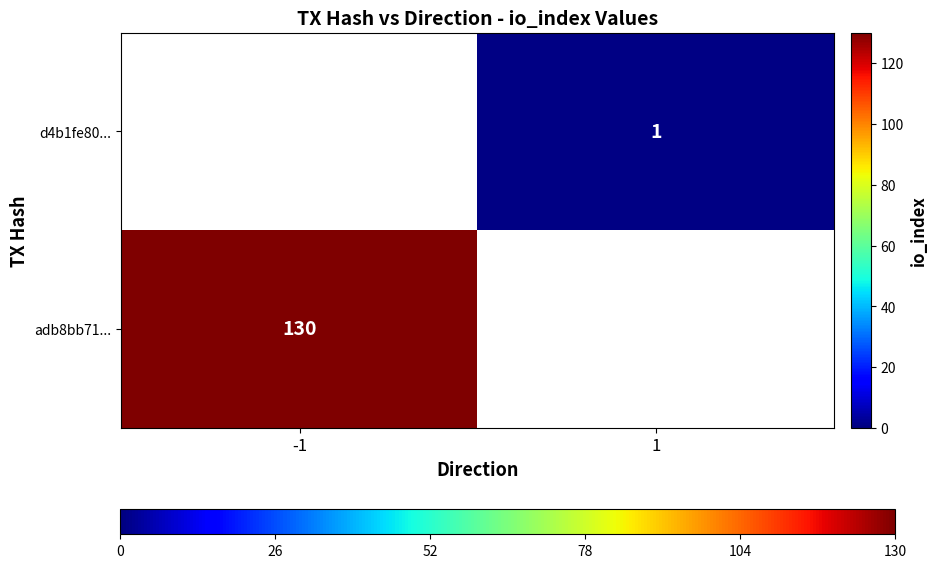

True or false: adb8bb71... has a value of 130 at -1.

True